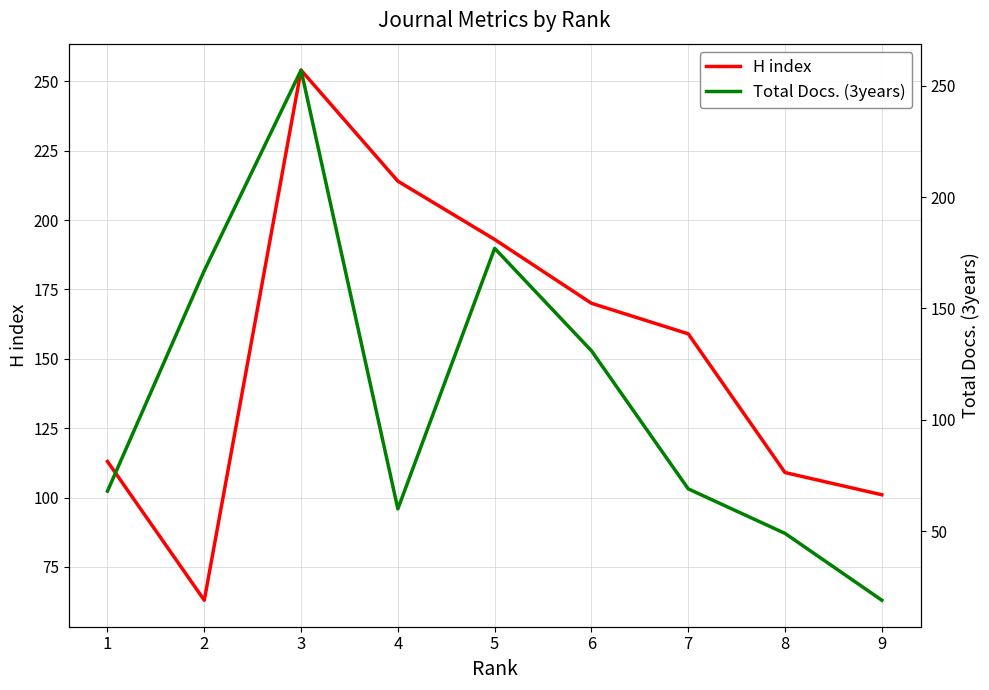

Is it true that H index equals 109 at 8?

True